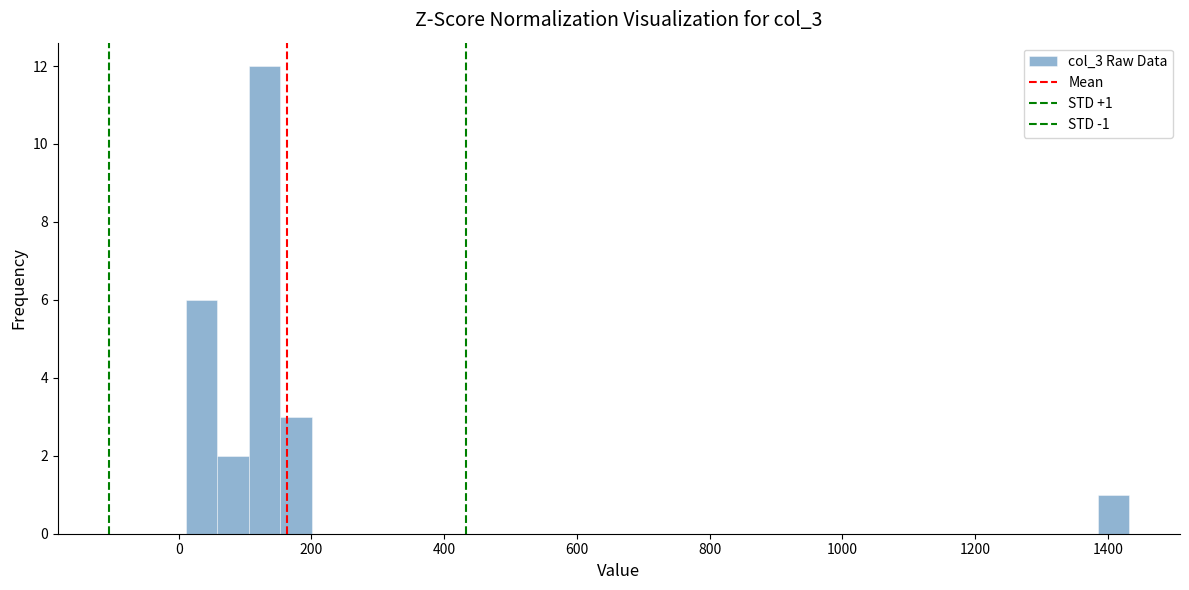

Around what value on the x-axis is the tallest bar? Give the approximate position of its centre, as read against the axis.

120